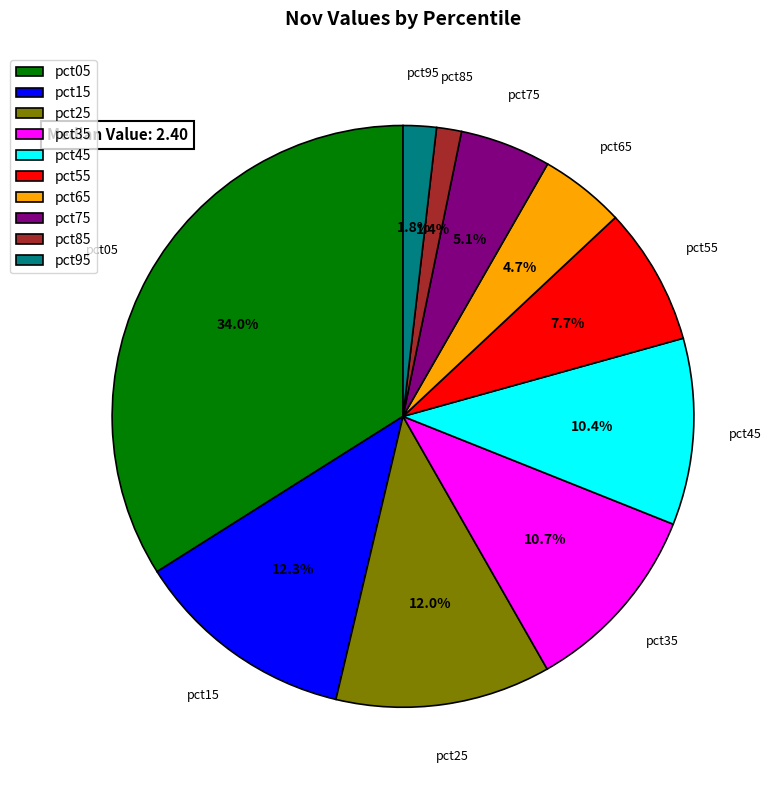

Is there a majority slice in this chart?

No